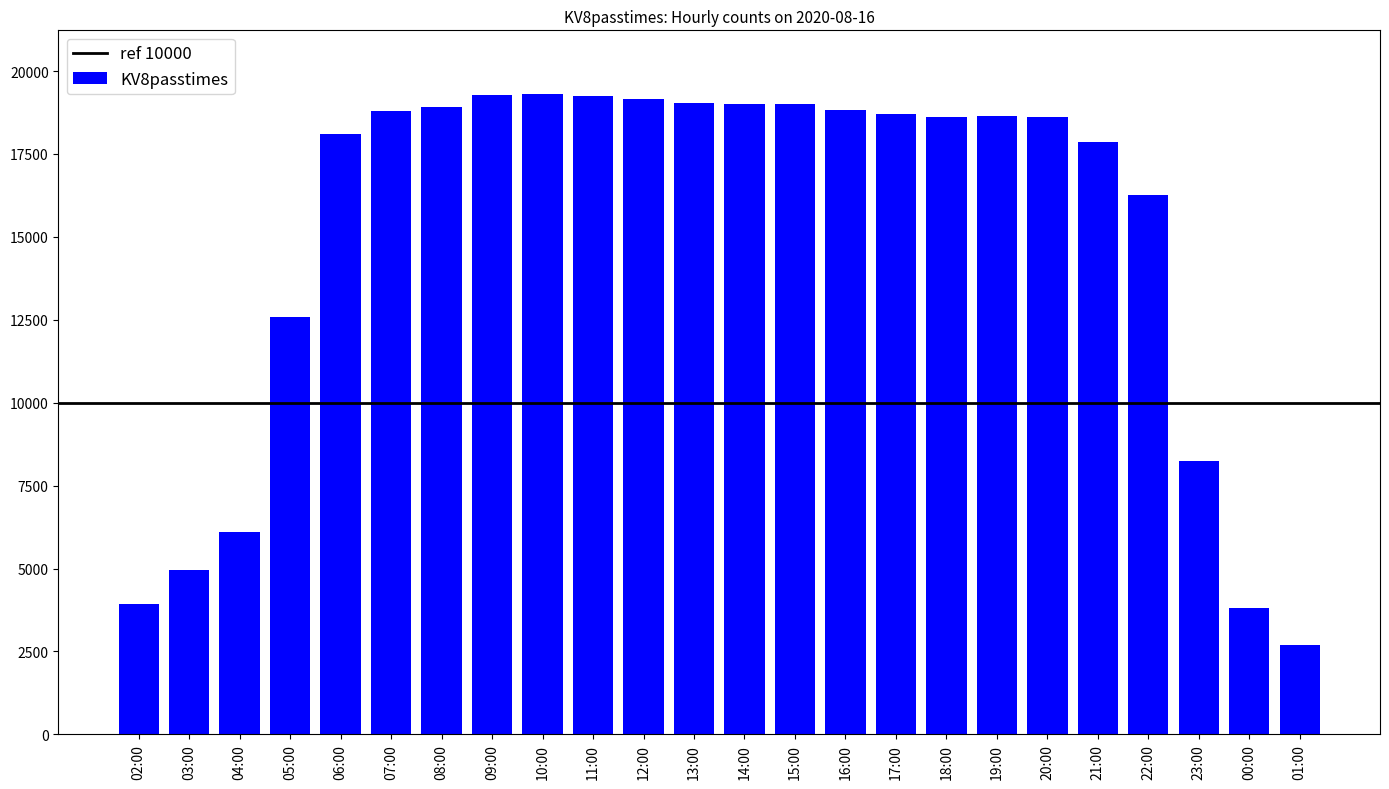

How many bars are there in total?

24